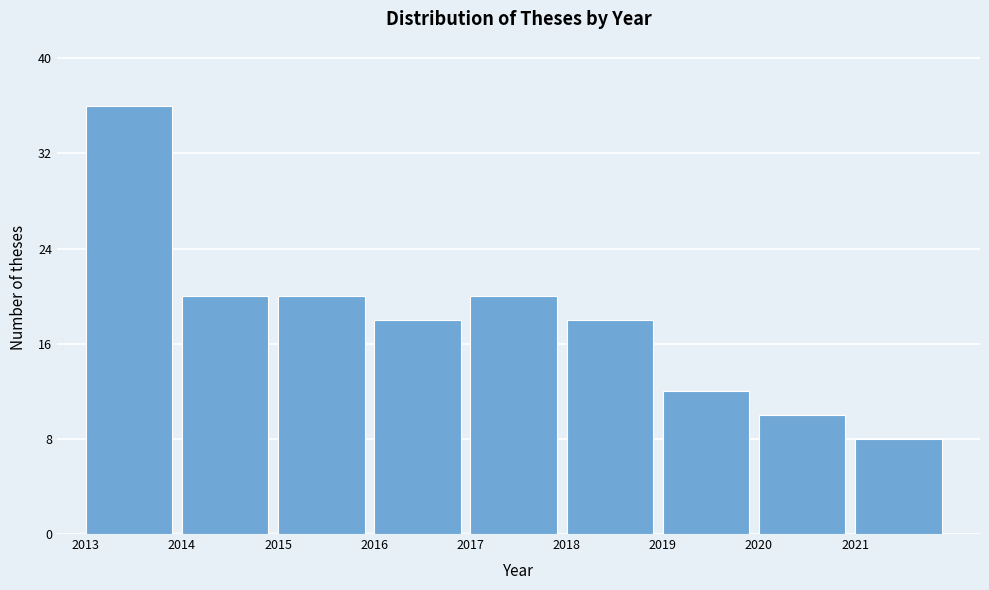

Reading right to left, list all the values displayed in this chart.

2021=8	2020=10	2019=12	2018=18	2017=20	2016=18	2015=20	2014=20	2013=36